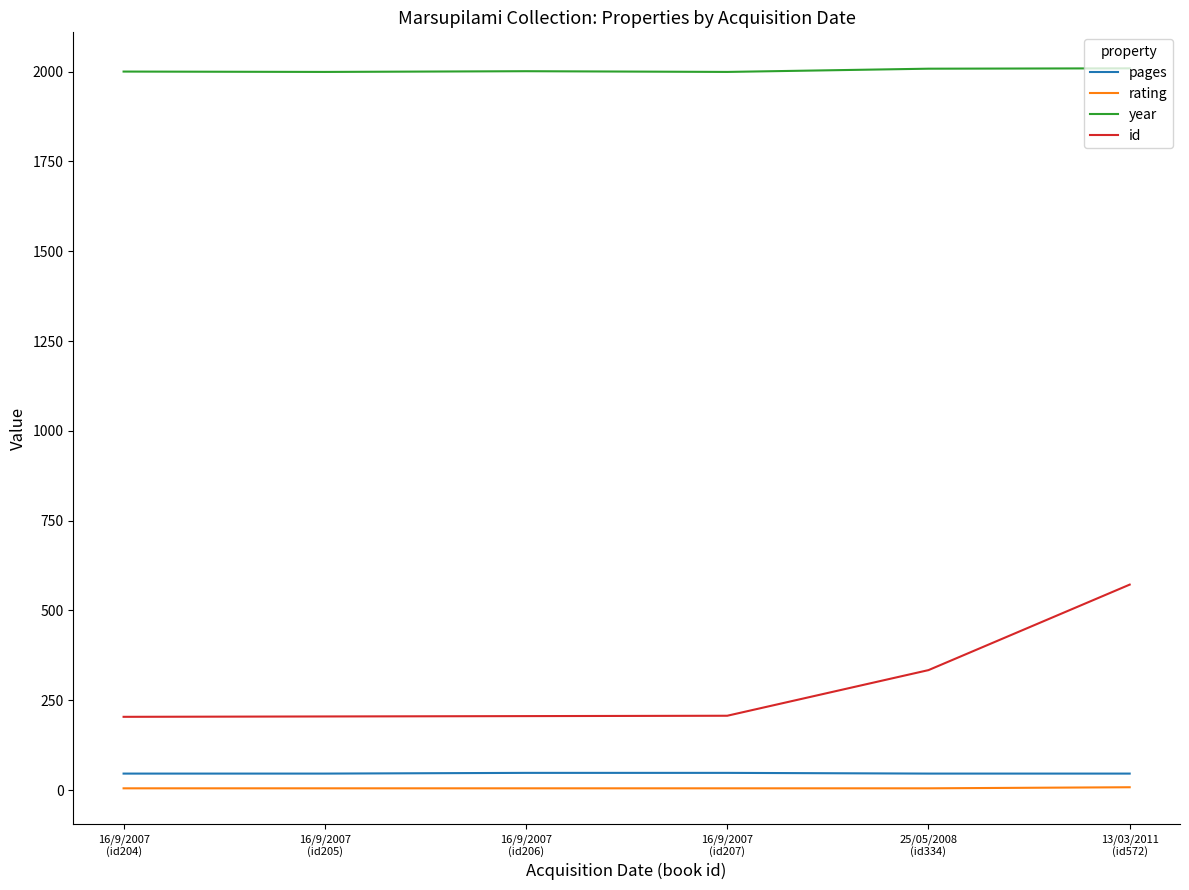

How many lines are shown in the chart?

4